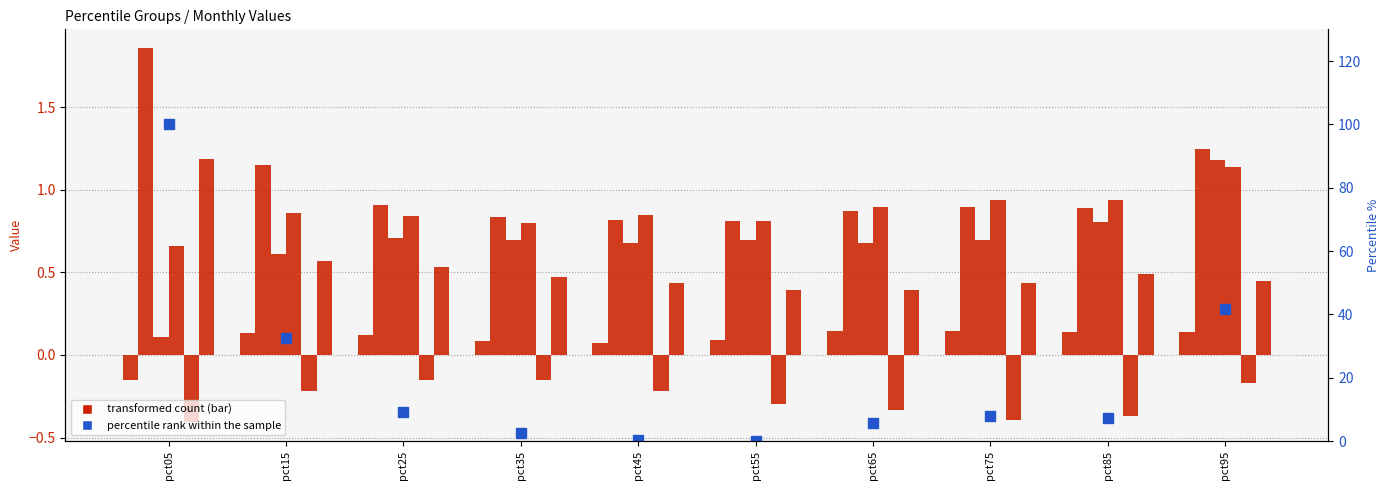

The Apr series shows 2.0 at pct95. True or false?

False